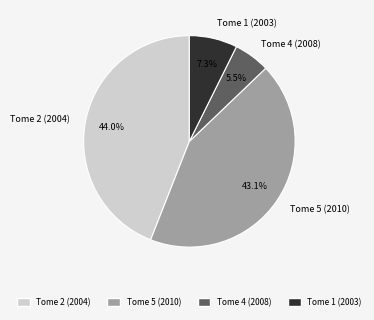

To the nearest percent, what is the difference between the largest and smallest slice percentages?

39%